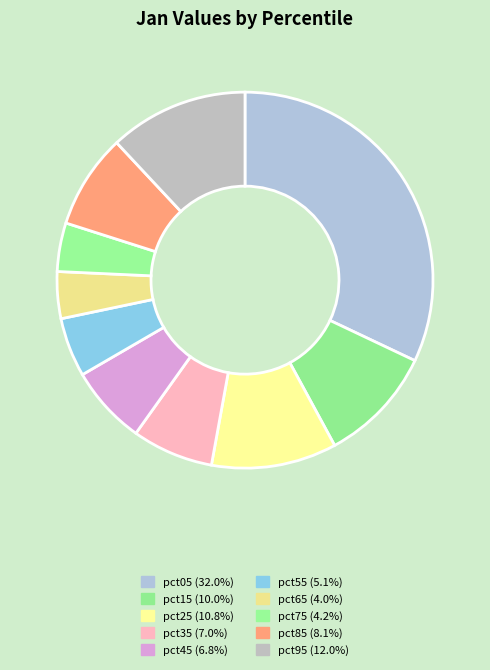

Which category has the biggest portion of the pie?

pct05